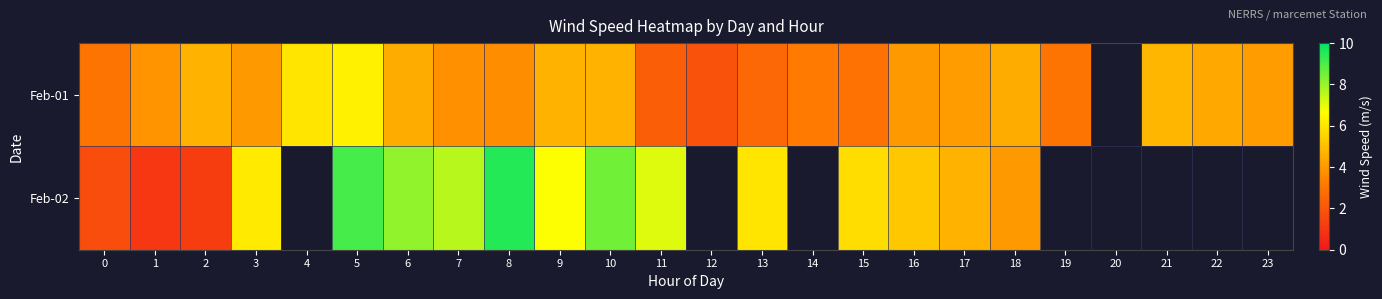

What is the greatest value displayed?

9.5